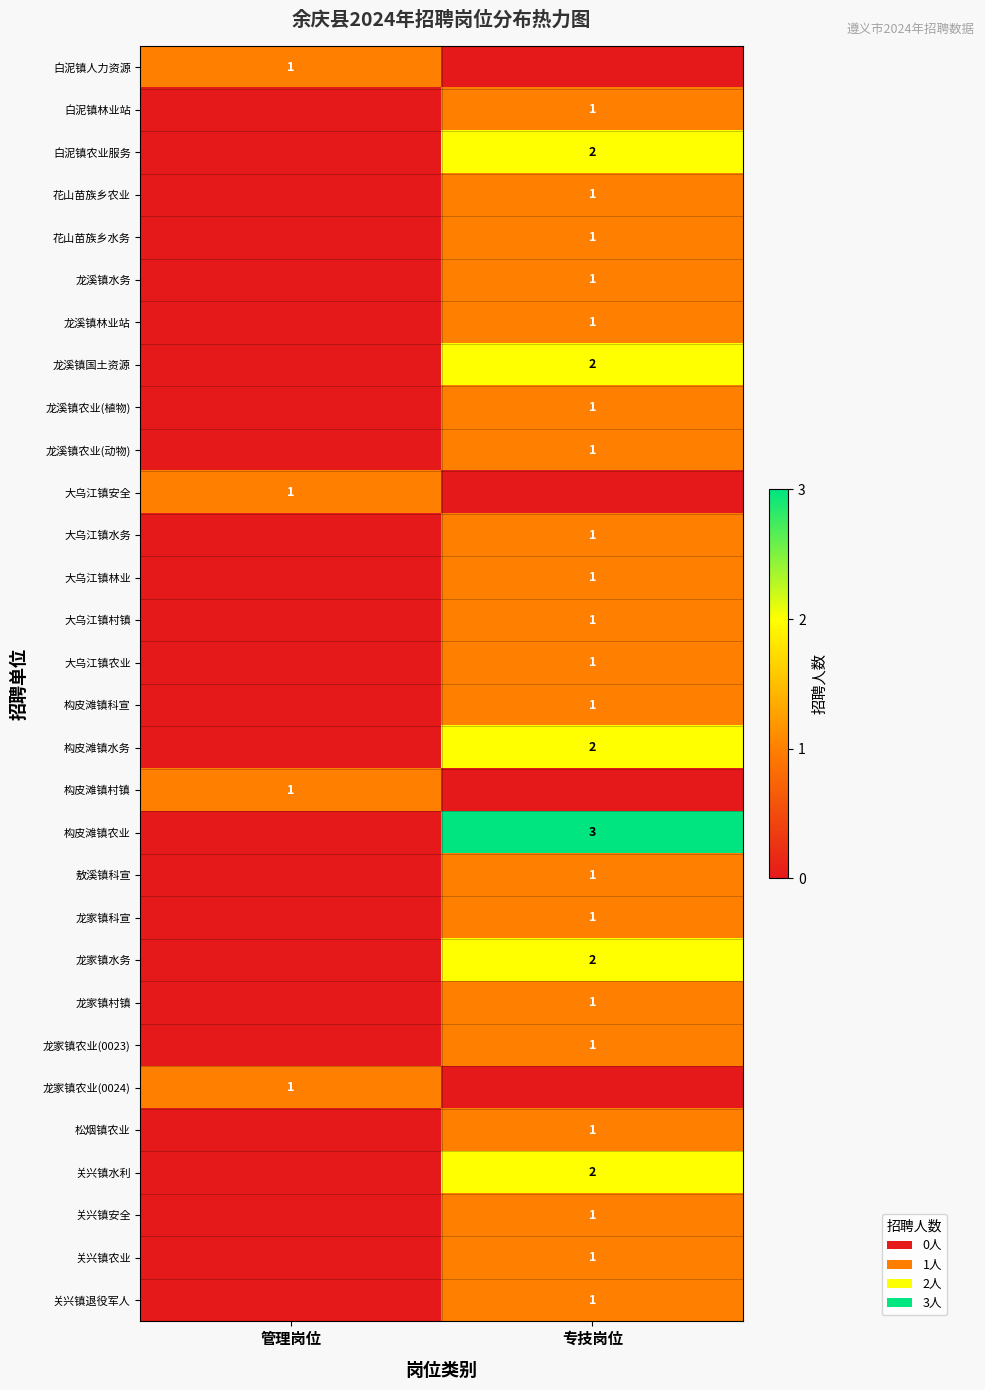

The value of 大乌江镇村镇 at 专技岗位 is 1. True or false?

True